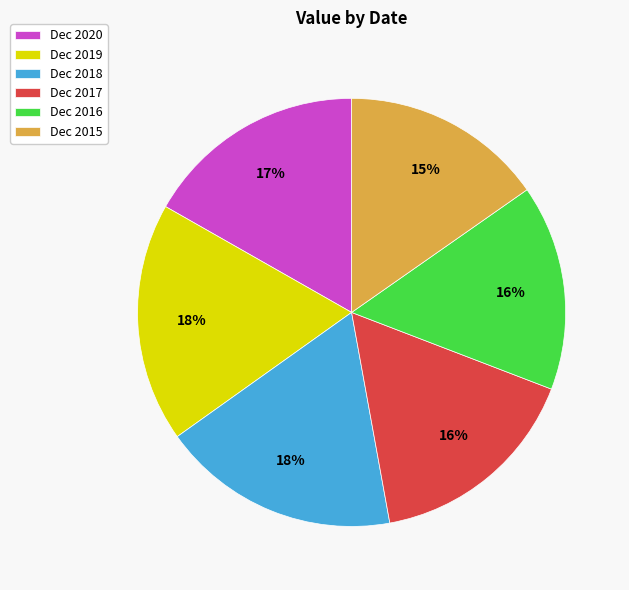

How many slices are in this pie chart?

6